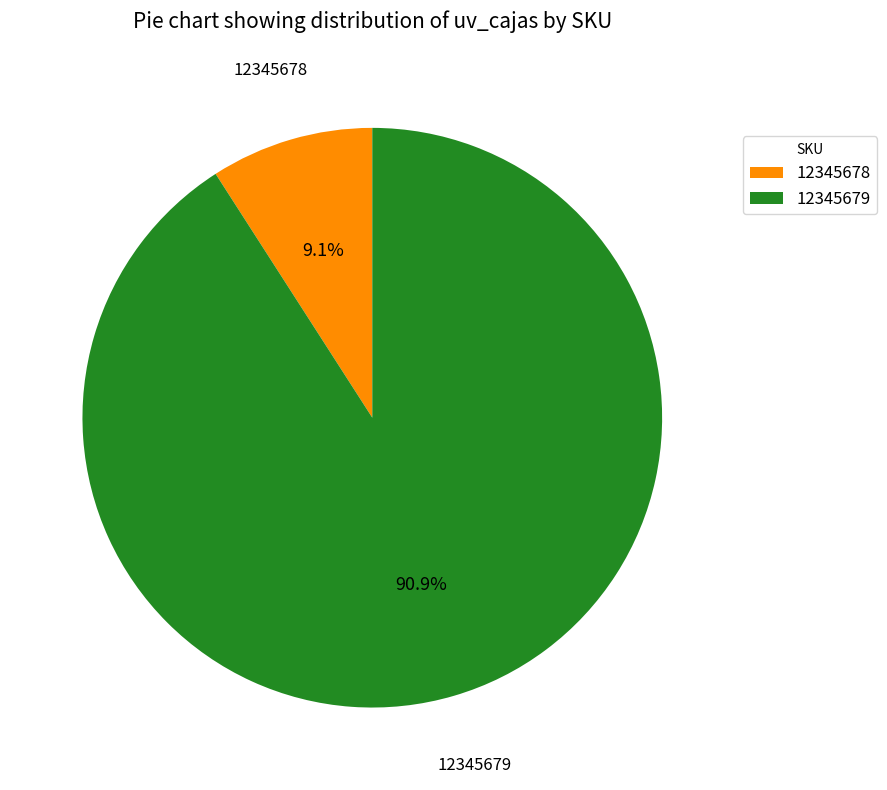

Count the number of slices in the pie.

2